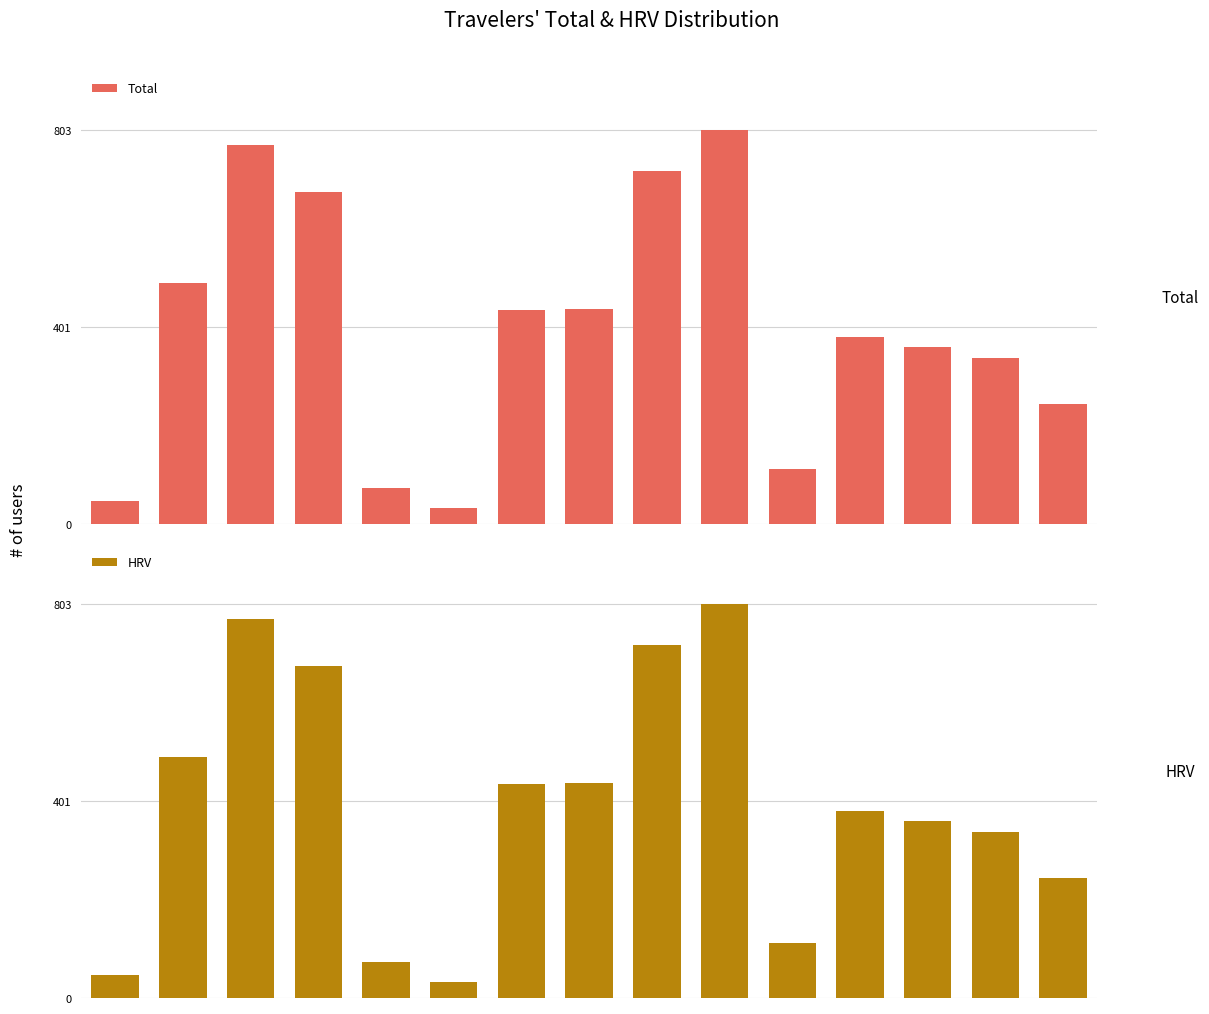

Rank the series at 13 from highest to lowest value.

Total, HRV